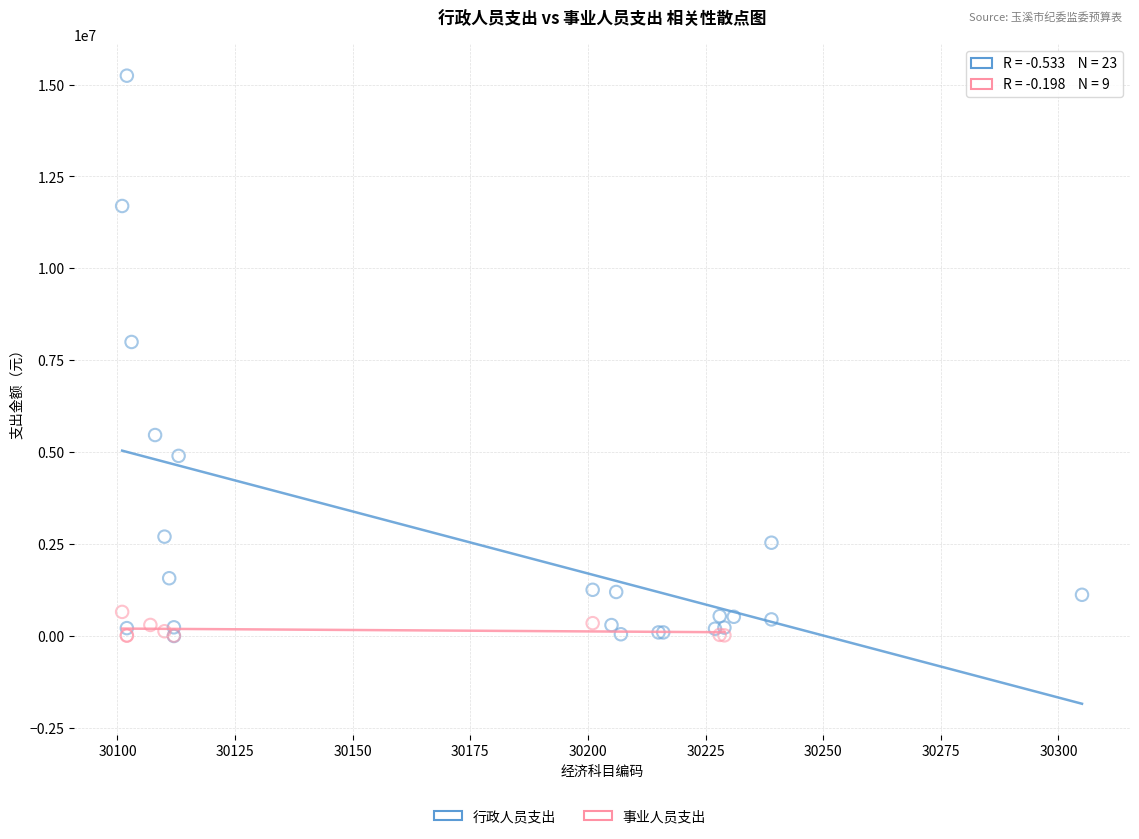

Which series has the widest spread of Y values?

行政人员支出